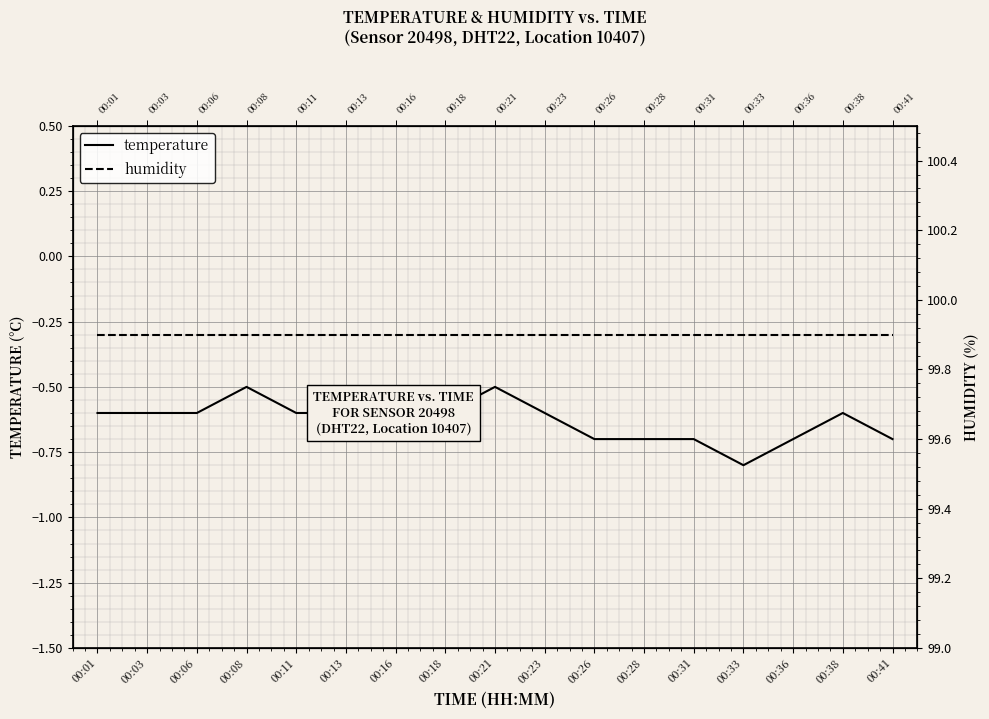

Rank the series by their average value, from lowest to highest.

temperature, humidity